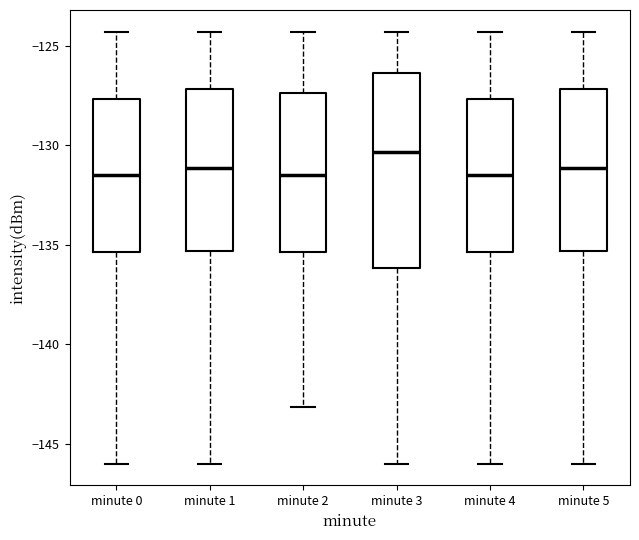

Where is the lower edge of the box for minute 5 on the y-axis? The values are not printed on the chart, so give them approximately, as read against the axis.

-135.5